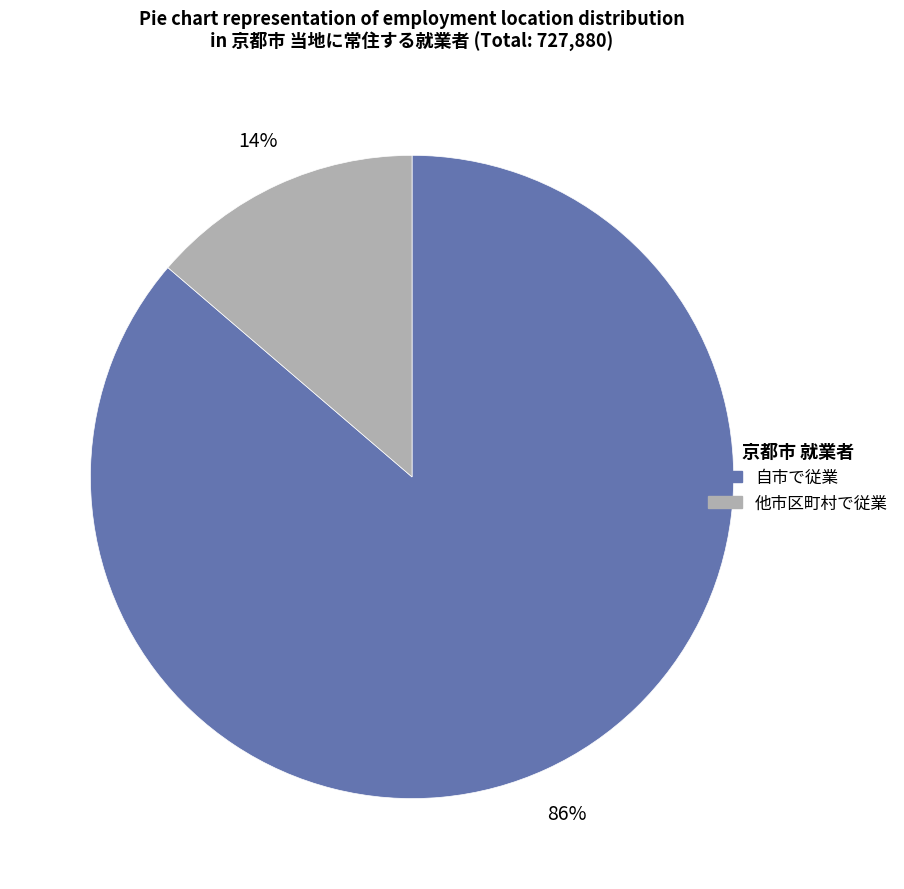

Do 他市区町村で従業 and 自市で従業 together represent more than half of the pie?

Yes